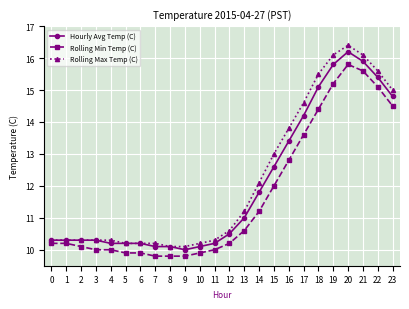

Which series has the largest total across all categories?

Rolling Max Temp (C)